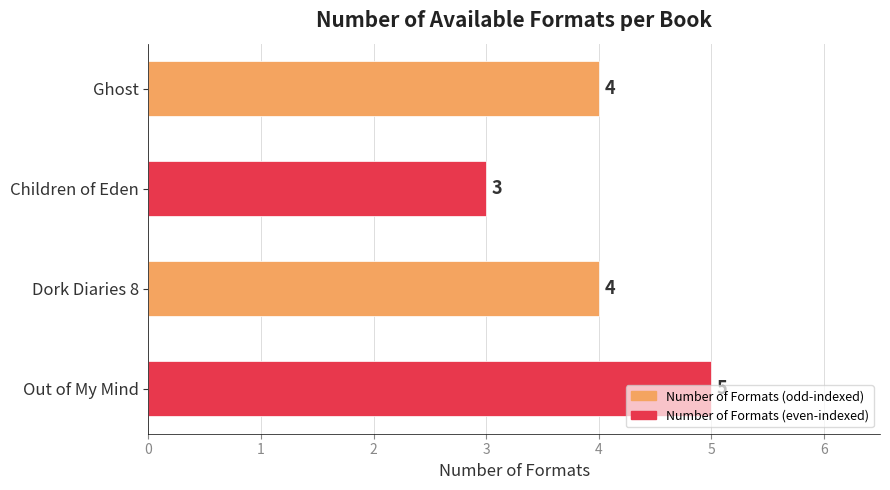

What value does the data have at Ghost?

4